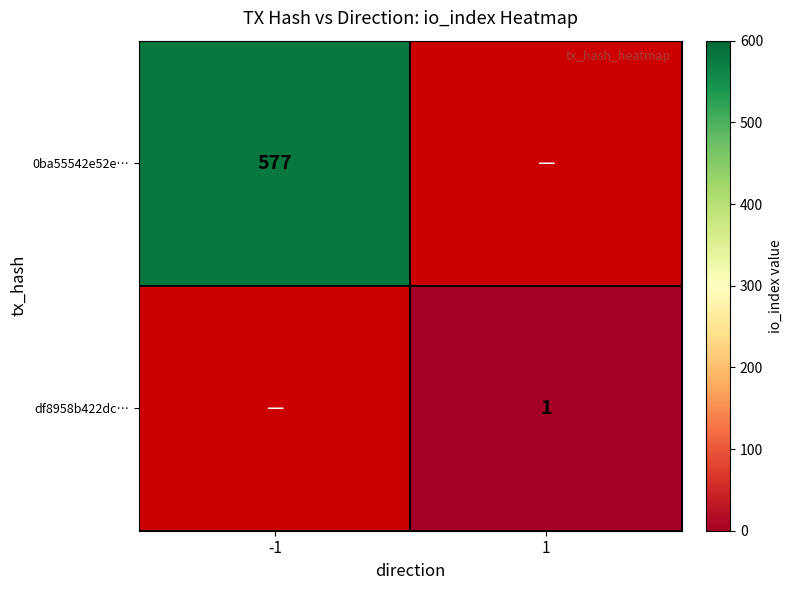

How many data points does each series have?

2